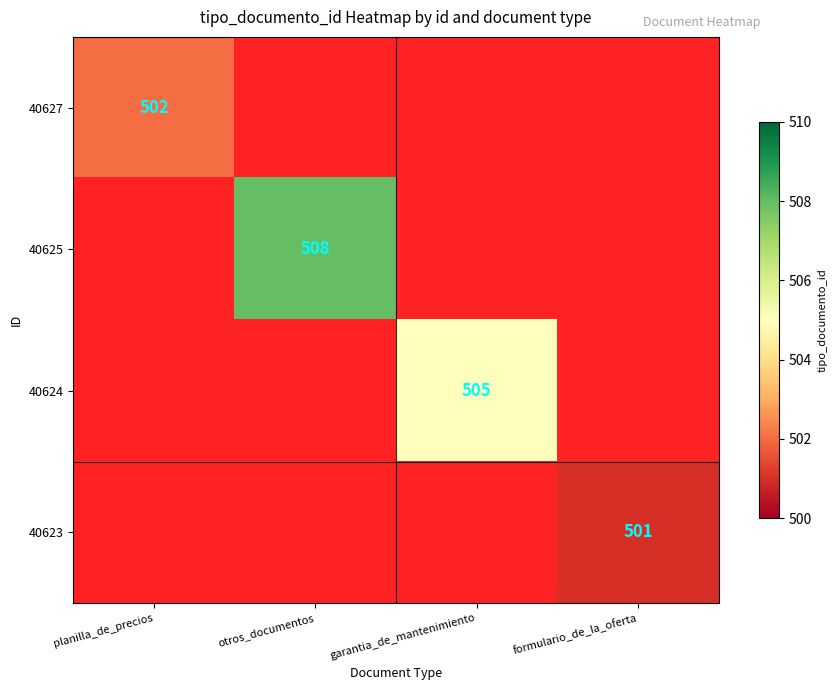

Which has a higher value, formulario_de_la_oferta or otros_documentos?

otros_documentos